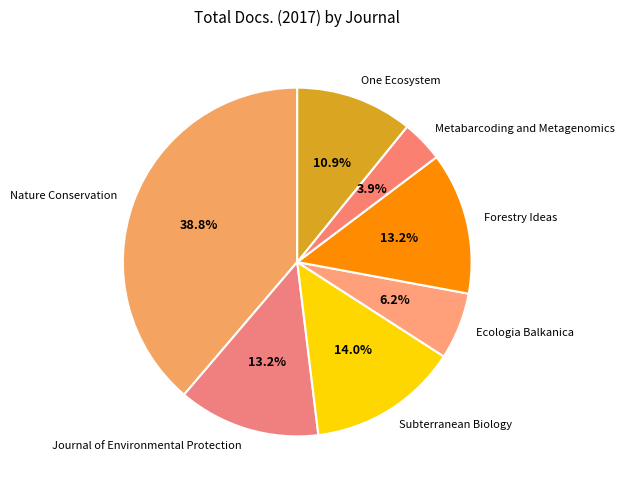

To the nearest percent, what percentage of the pie is Forestry Ideas?

13%